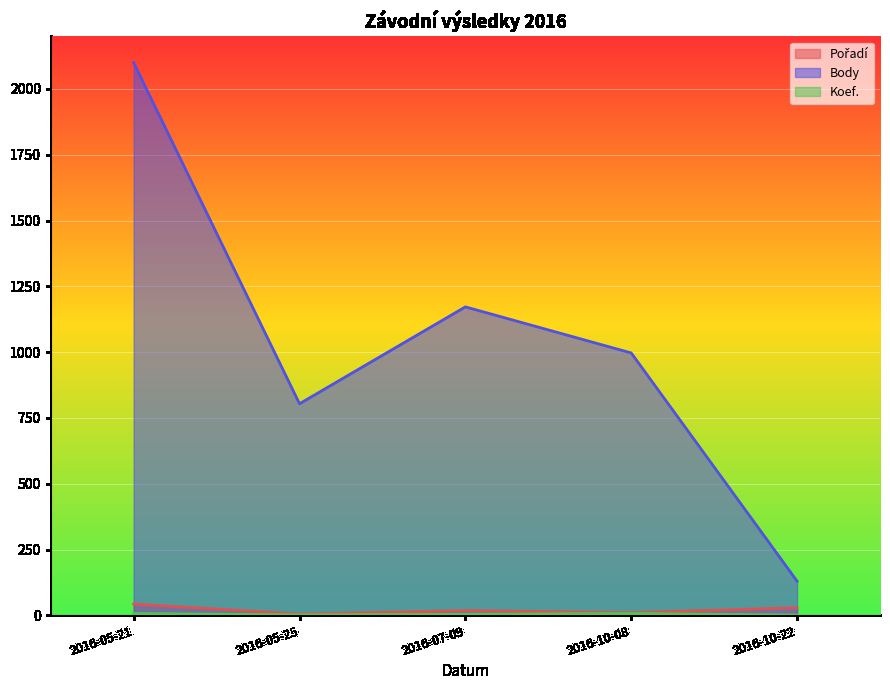

At which label does Koef. reach its peak?

2016-05-21